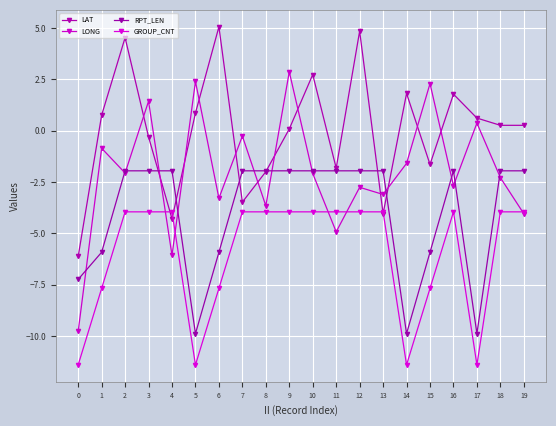

How many lines are shown in the chart?

4